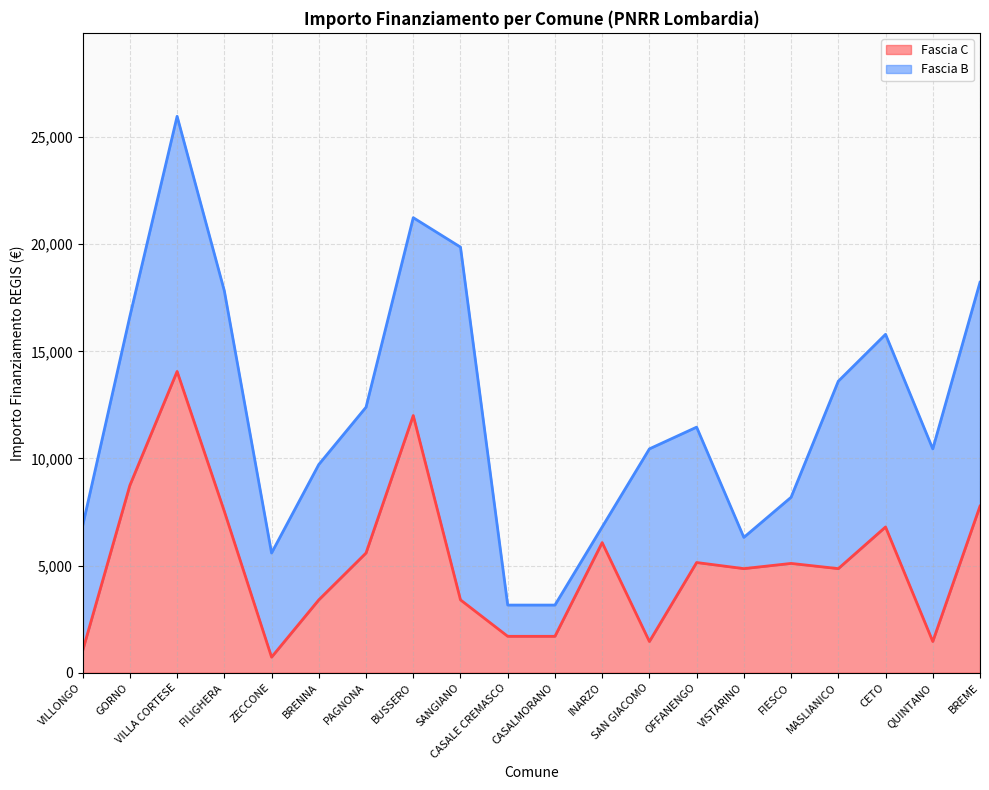

True or false: the data shows 9104 at PAGNONA.

False